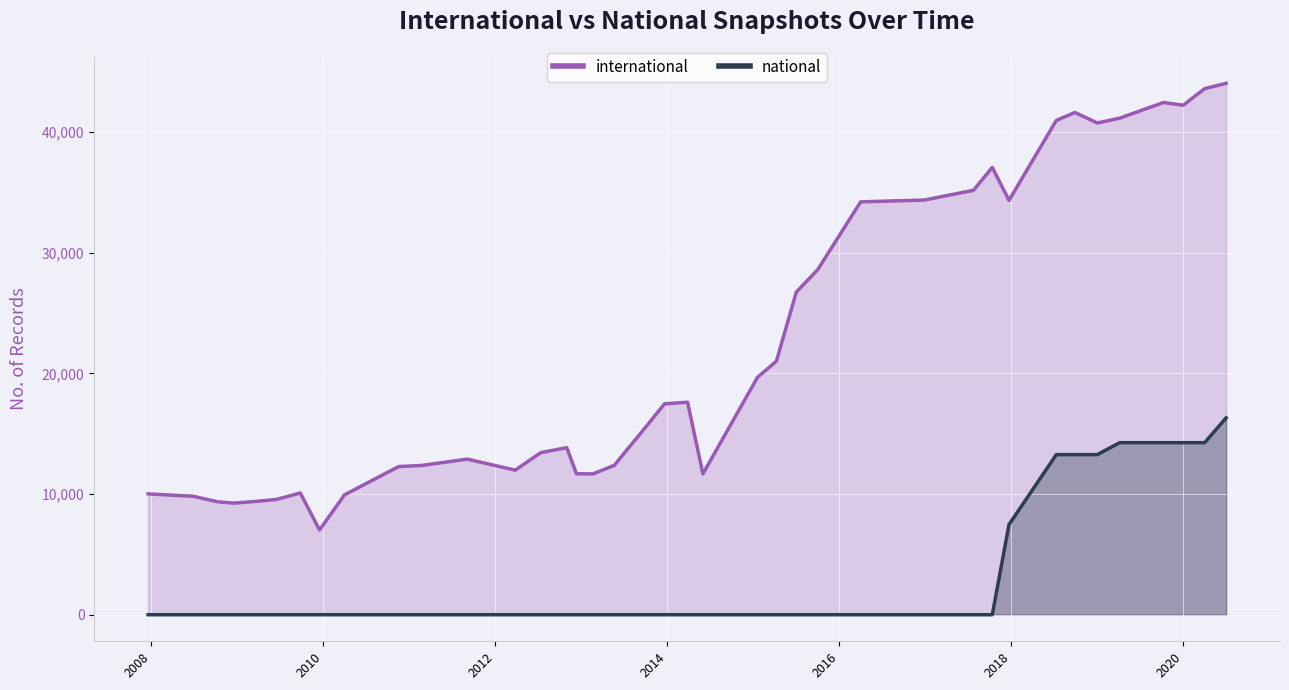

Reading right to left, what are all the values shown in this chart?

international: 44041	43603	42230	42454	41154	40757	41628	40970	34341	37074	35177	34367	34219	28583	26750	21009	19679	11674	17611	17479	15044	13563	12385	11674	11685	13847	13439	11982	12895	12367	12279	9935	7028	10090	9560	9419	9248	9360	9818	10014
national: 16316	14259	14259	14259	14259	13269	13269	13269	7472	0	0	0	0	0	0	0	0	0	0	0	0	0	0	0	0	0	0	0	0	0	0	0	0	0	0	0	0	0	0	0